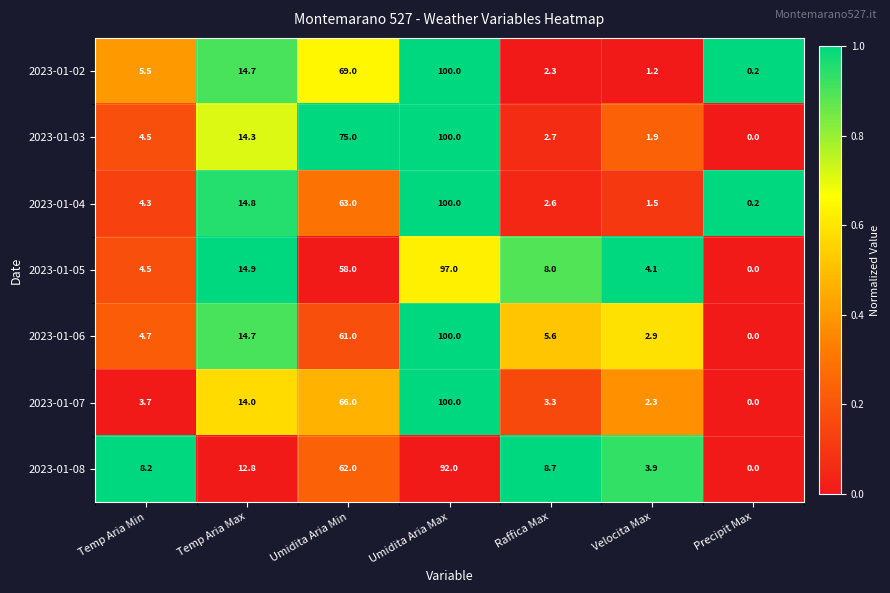

What is the sum of all 2023-01-06 values?

188.9